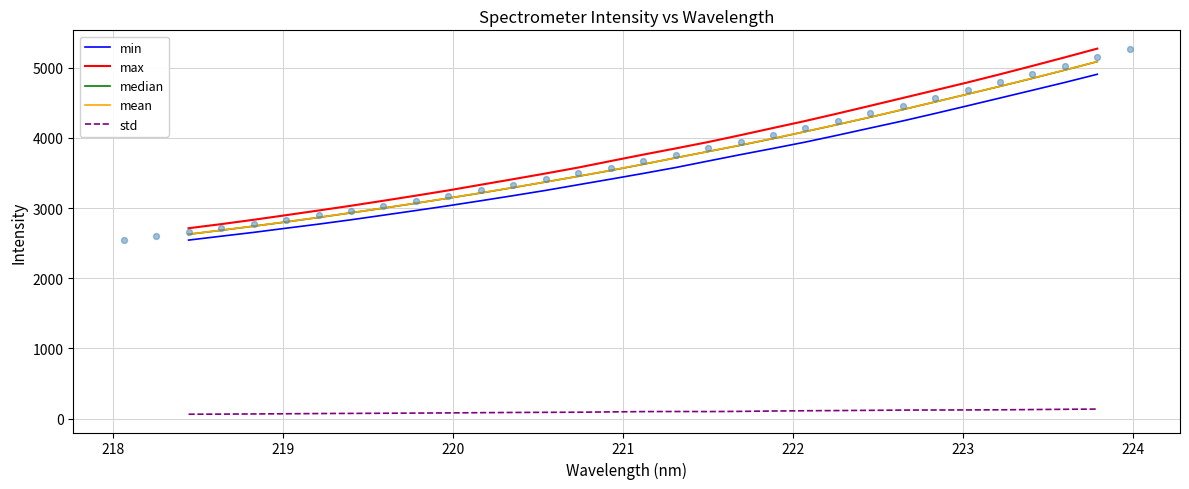

True or false: std and max cross at least once.

False